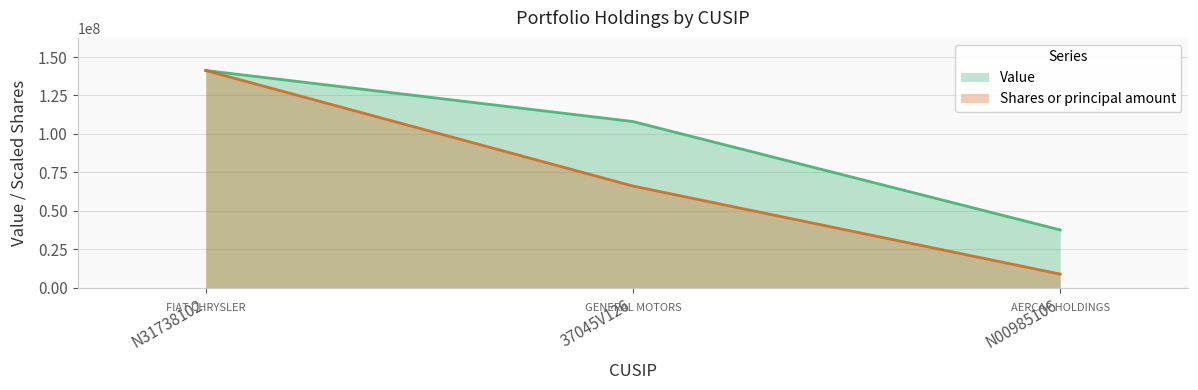

The Value series shows 56570904.8 at N00985106. True or false?

False